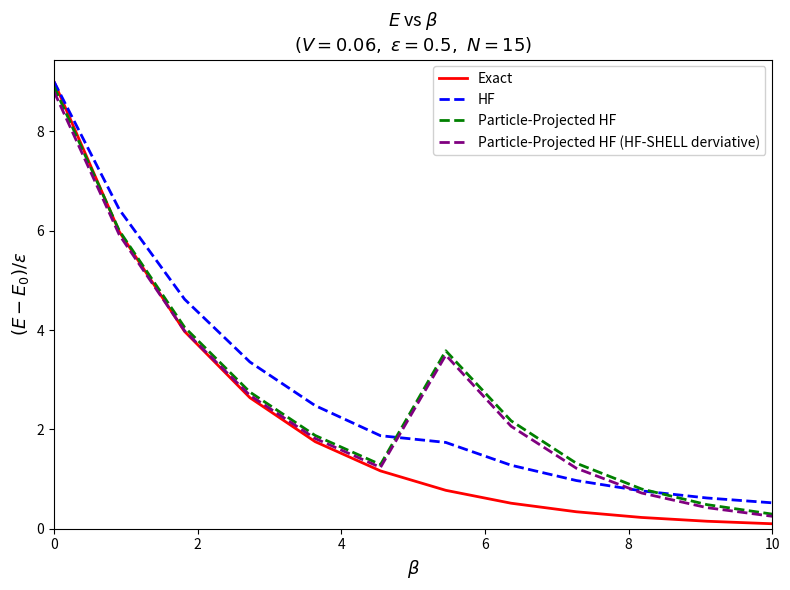

Does the chart have visible grid lines?

No